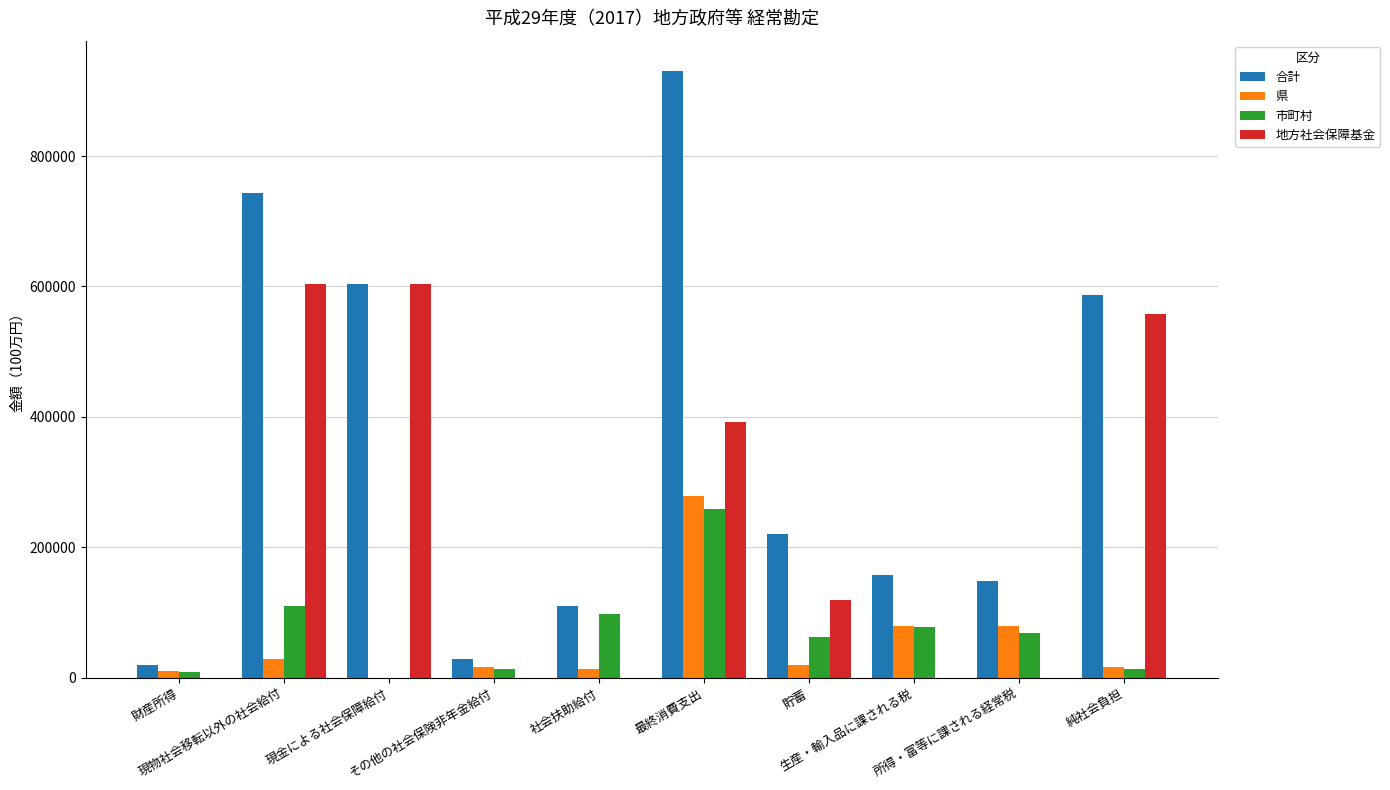

Does the chart contain stacked bars?

No